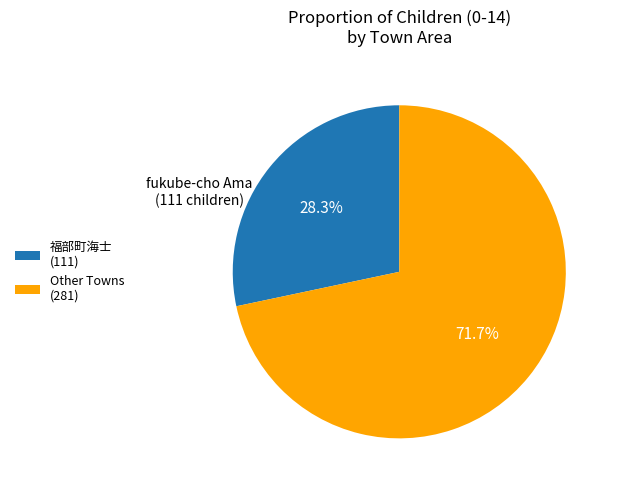

Is there any slice that represents more than half of the pie?

Yes